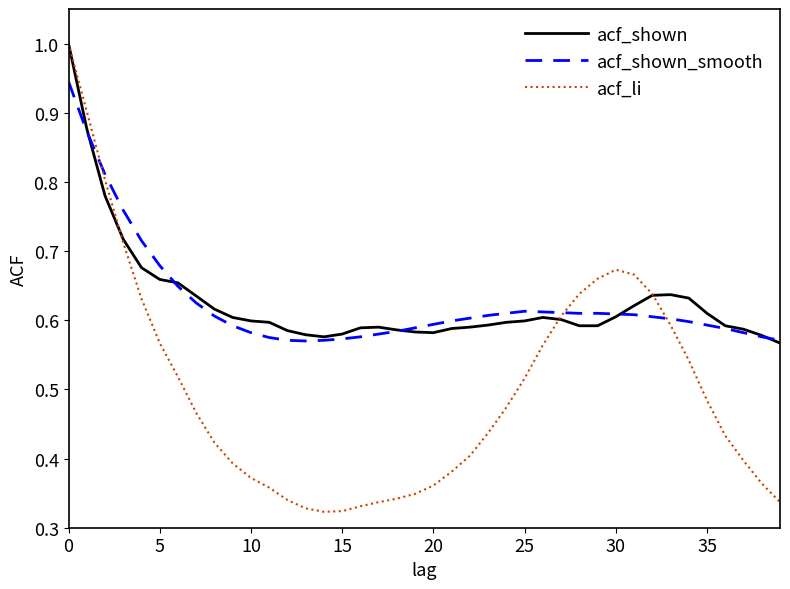

What is the greatest value displayed?

1.0